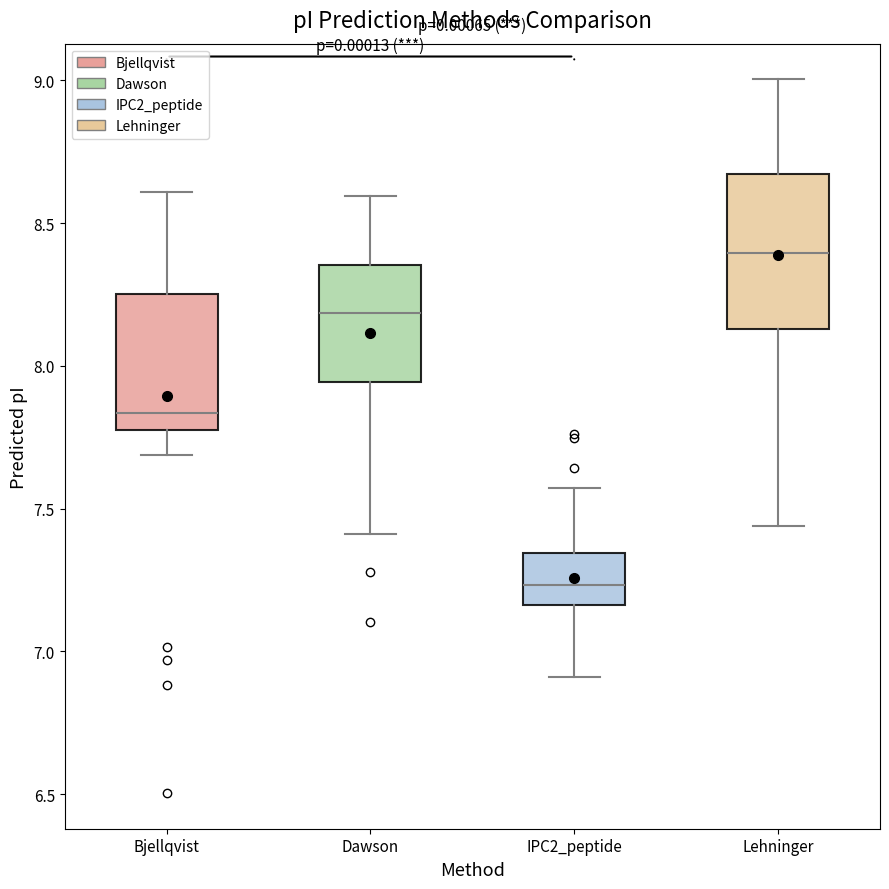

Reading left to right, transcribe this box plot: for each box, give where its median line is, the range the box spans, and where its two whiskers end, as read against the y-axis. The values are not printed on the chart, so give them approximately, as read against the axis.

Bjellqvist: median 7.85, box 7.80 to 8.25, whiskers 7.70 to 8.60
Dawson: median 8.20, box 7.95 to 8.35, whiskers 7.40 to 8.60
IPC2_peptide: median 7.25, box 7.15 to 7.35, whiskers 6.90 to 7.55
Lehninger: median 8.40, box 8.15 to 8.65, whiskers 7.45 to 9.00